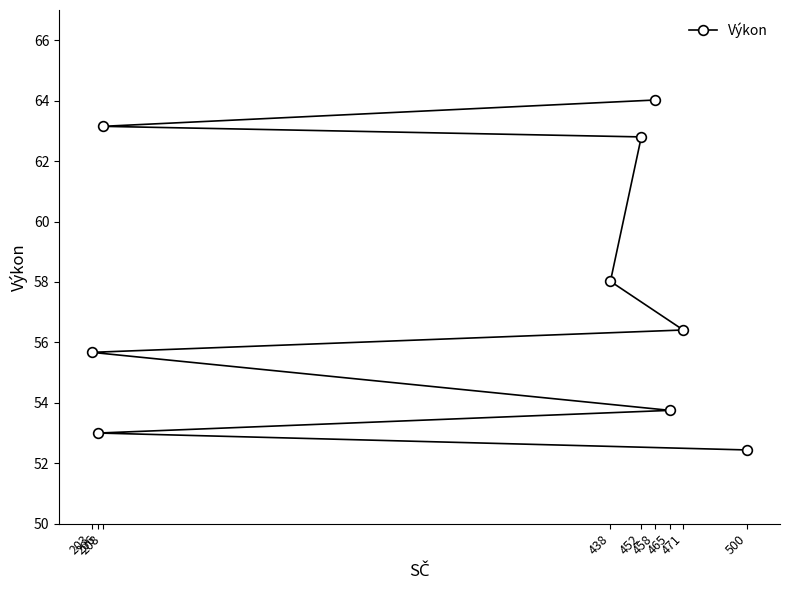

How many lines are shown in the chart?

1